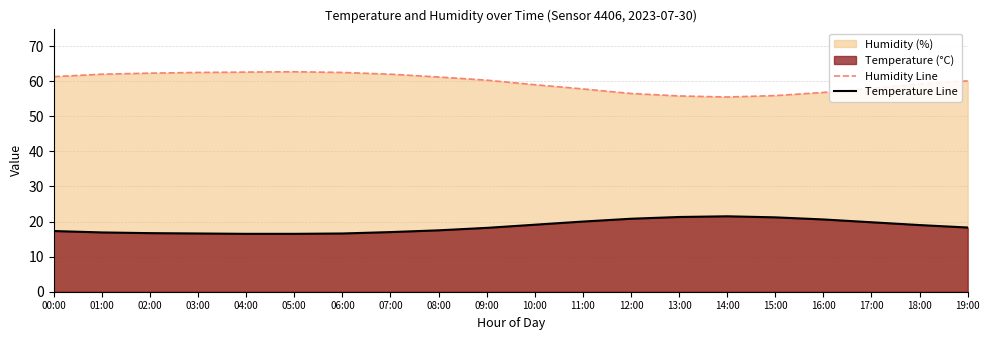

How many data points in Temperature Line are less than 18?

9